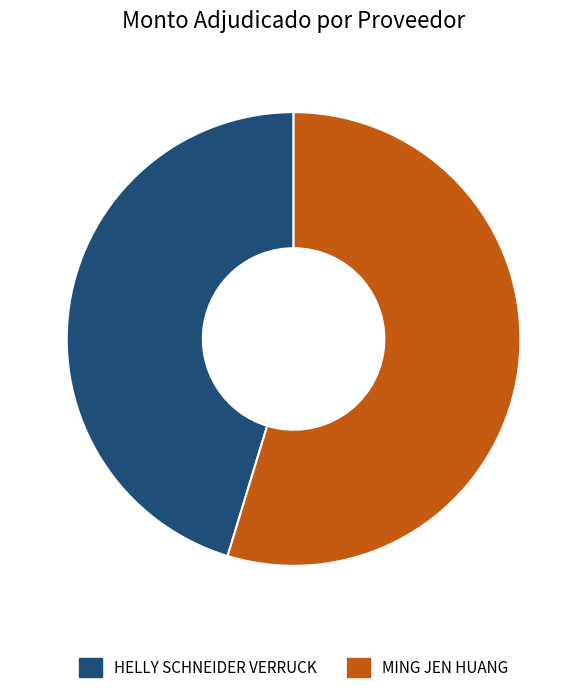

What is the ratio of the value at HELLY SCHNEIDER VERRUCK to the value at MING JEN HUANG?

0.8